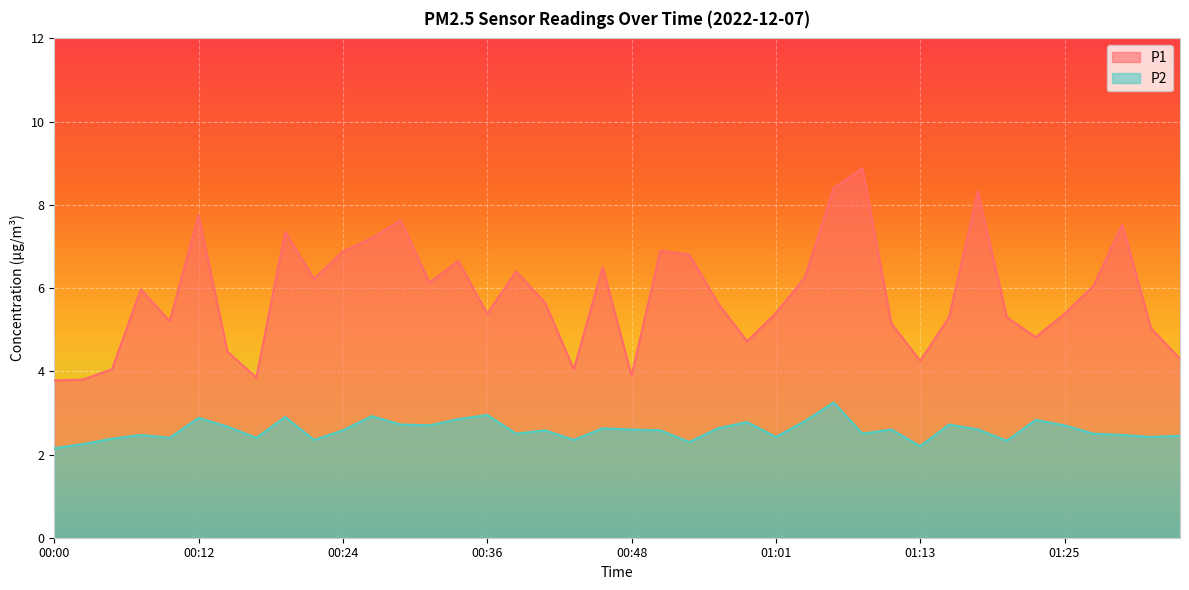

True or false: P1 has a value of 6.5 at 00:46.

True